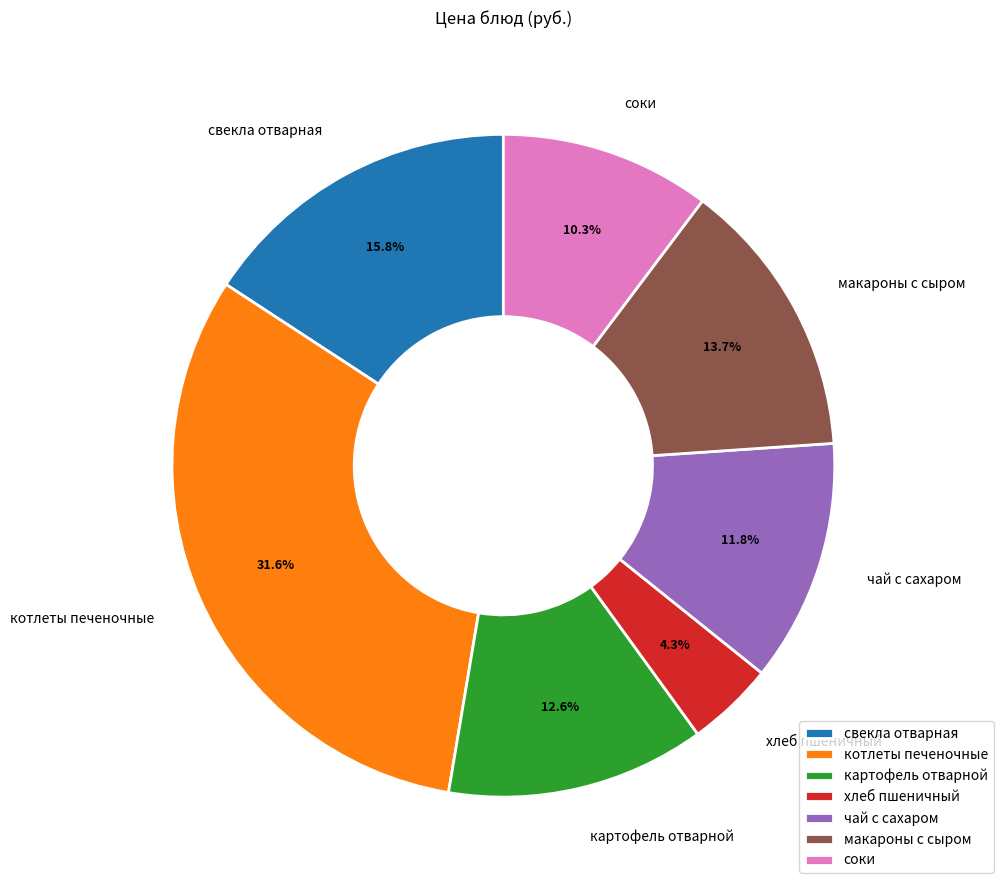

Do картофель отварной and чай с сахаром together represent more than half of the pie?

No